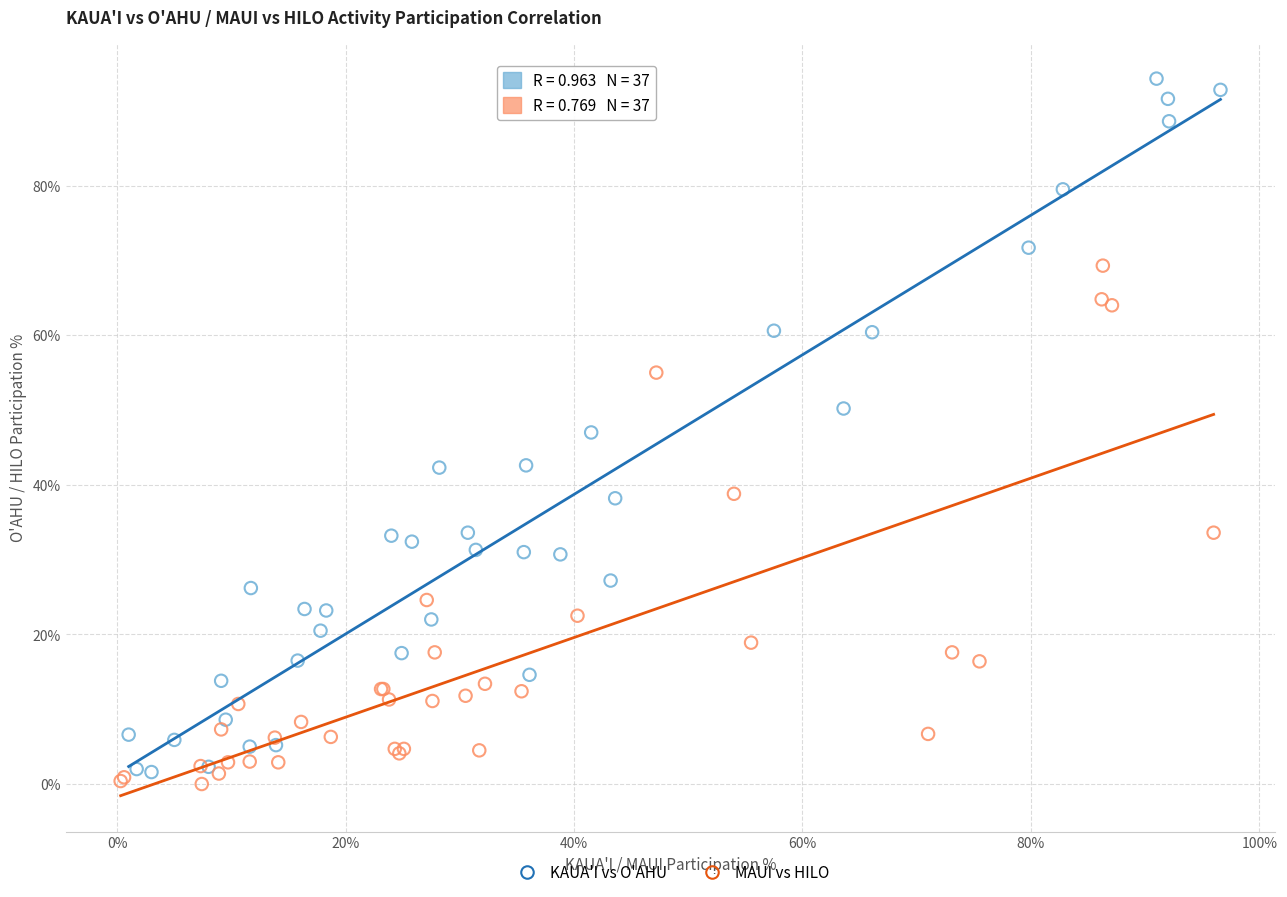

What are all the series names shown in the legend?

KAUA'I vs O'AHU, MAUI vs HILO